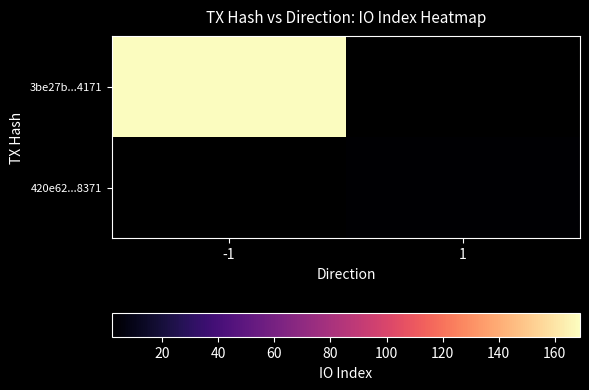

Between 1 and -1, which is larger?

-1